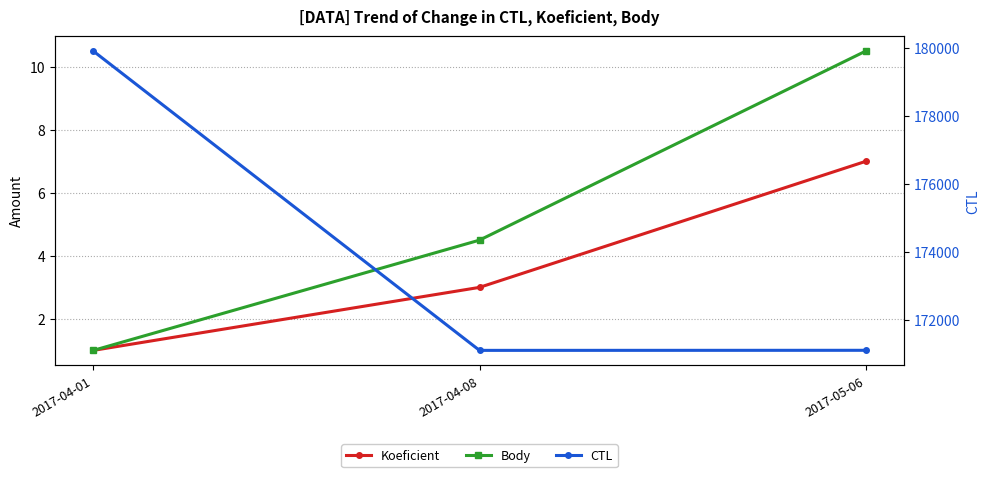

The CTL series shows 171102.0 at 2017-04-08. True or false?

True